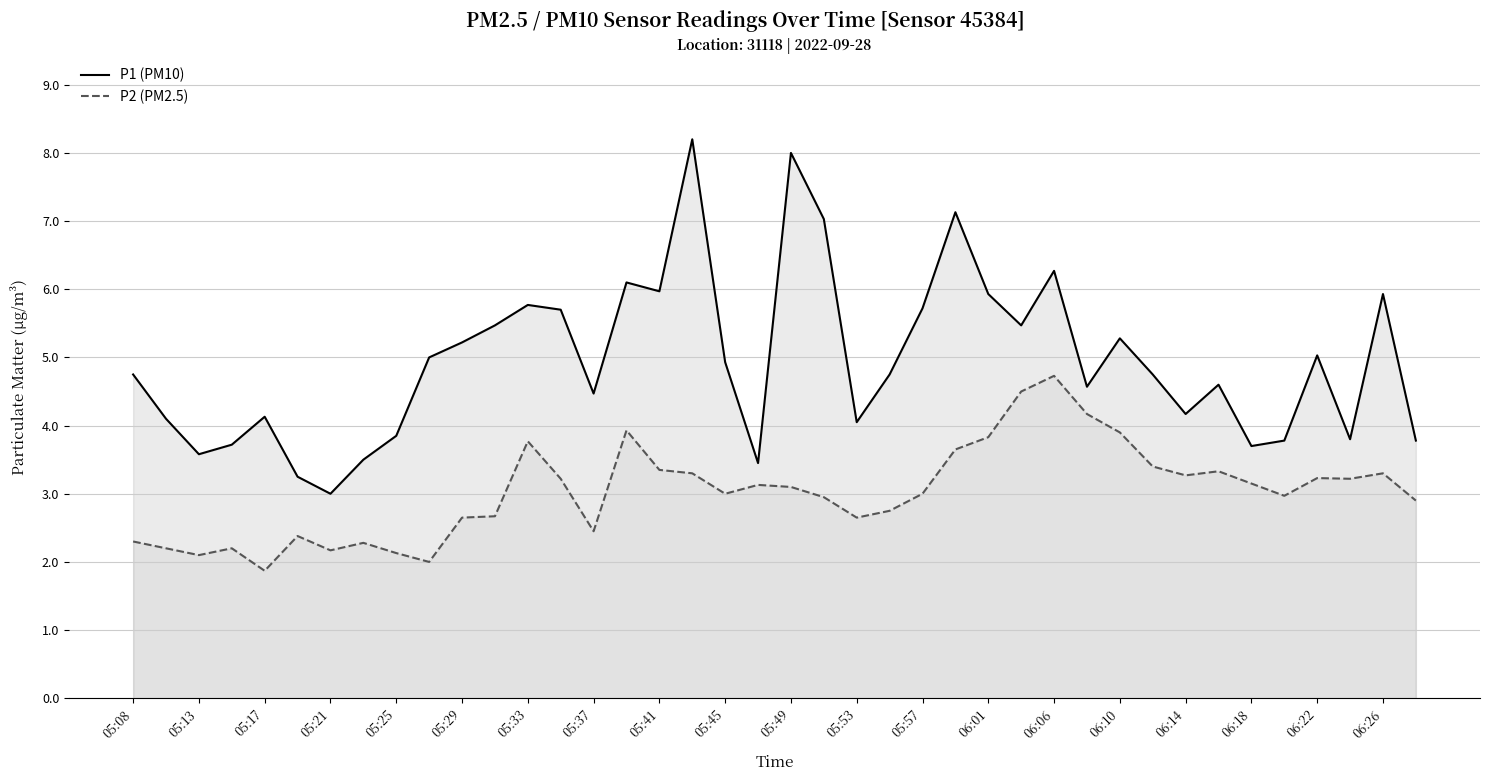

What is the highest value of the P1 (PM10) series?

8.2